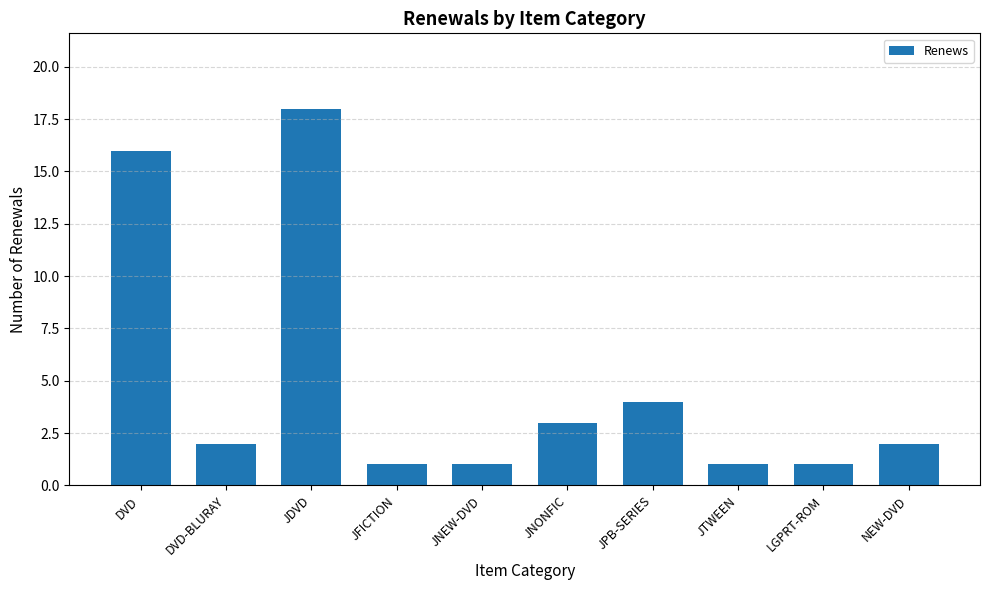

Count the number of data series in this chart.

1